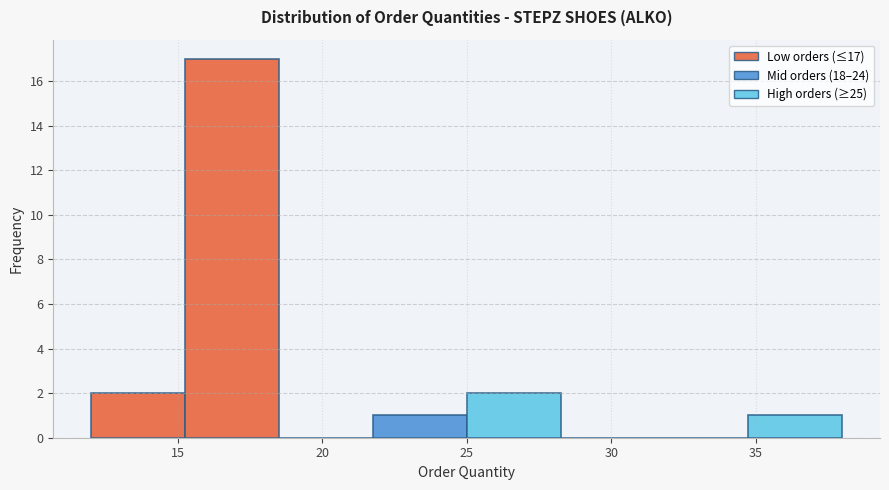

Over which range of the x-axis is the bar tallest?

15.25 to 18.50